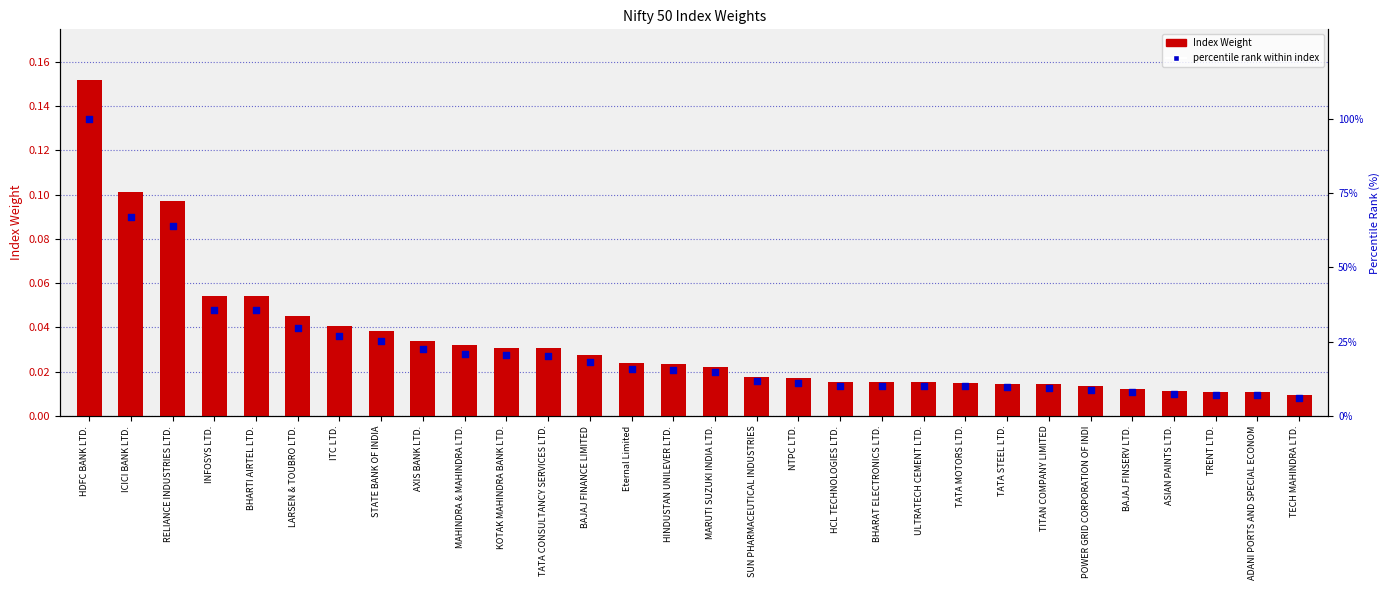

Which series has the widest spread of Y values?

percentile rank within index